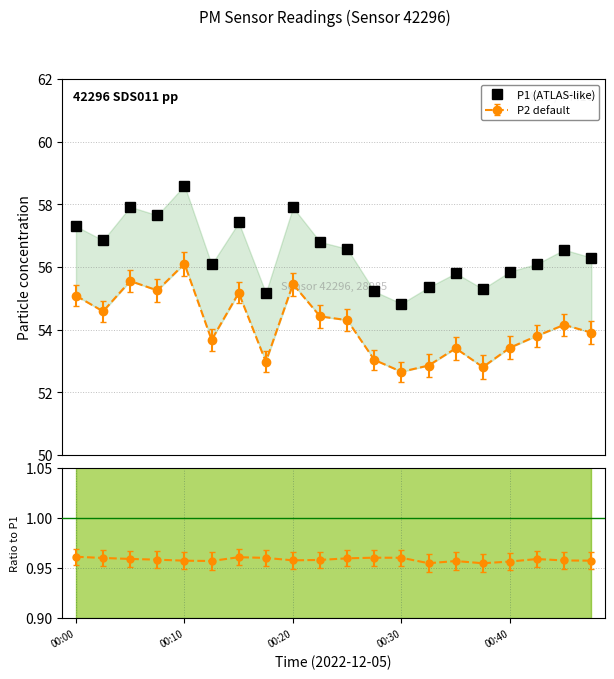

What is the change in value from 00:00 to 7?

-2.1